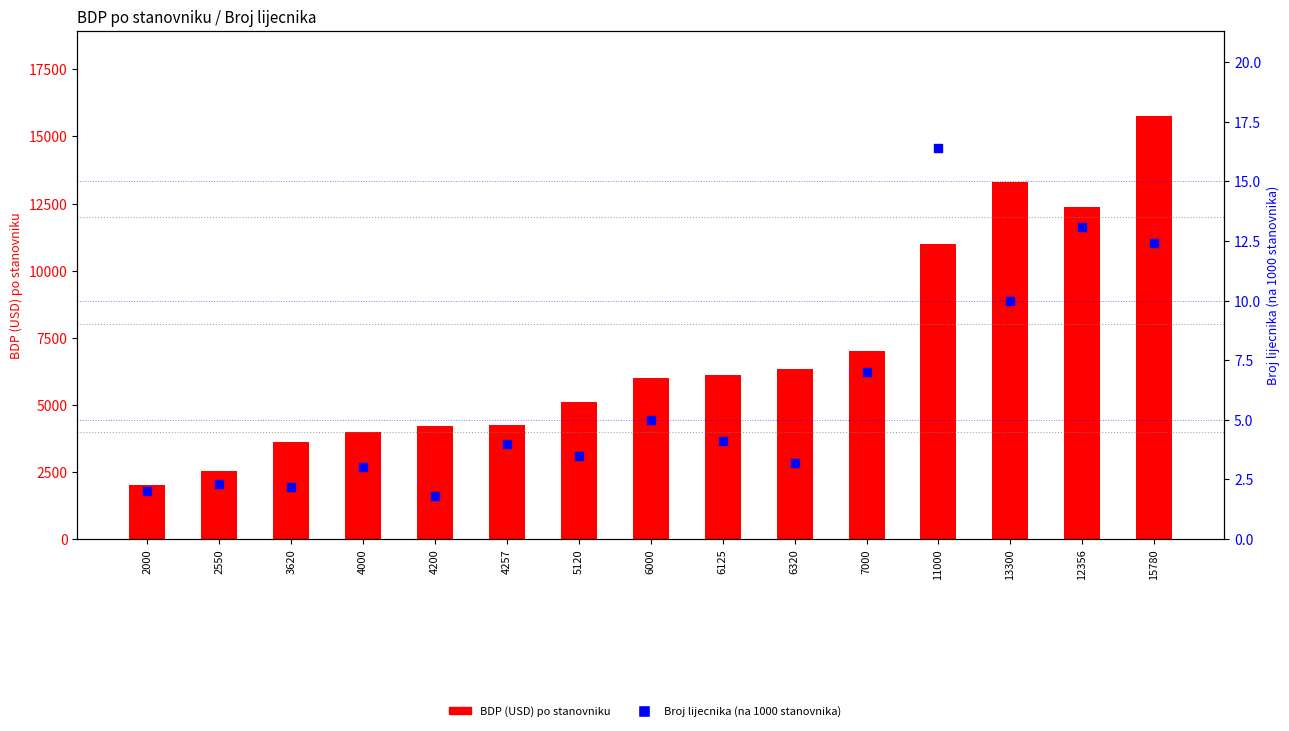

Which series has the largest Y range (max minus min)?

BDP (USD) po stanovniku